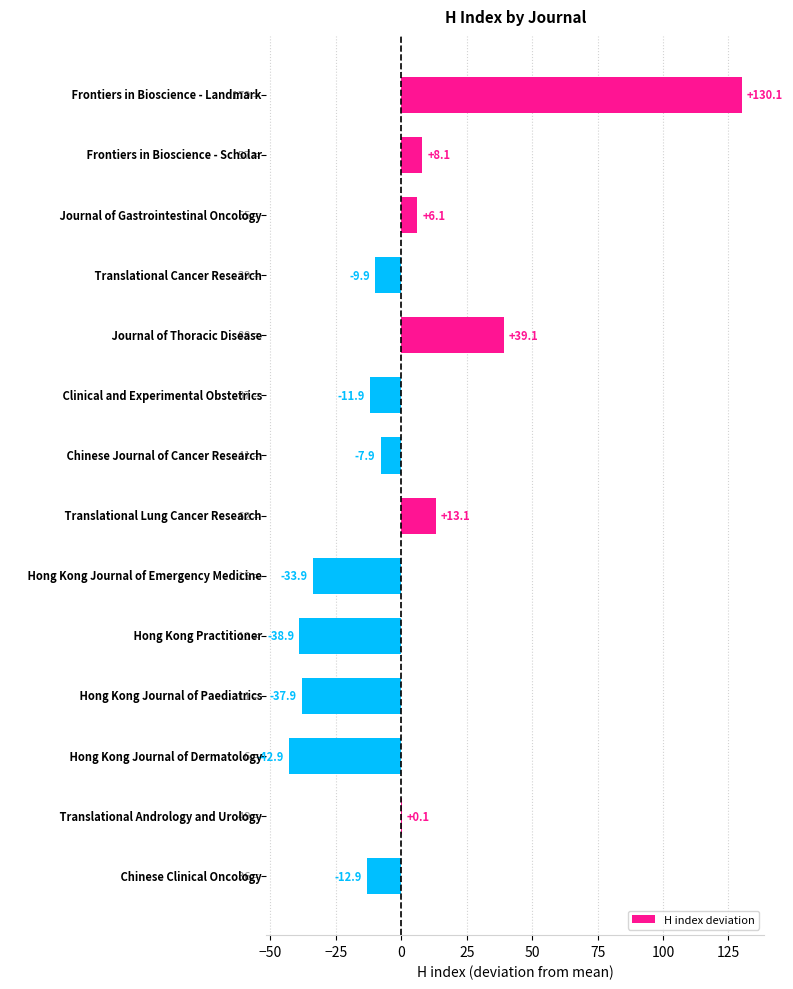

What is the greatest value displayed?

130.1